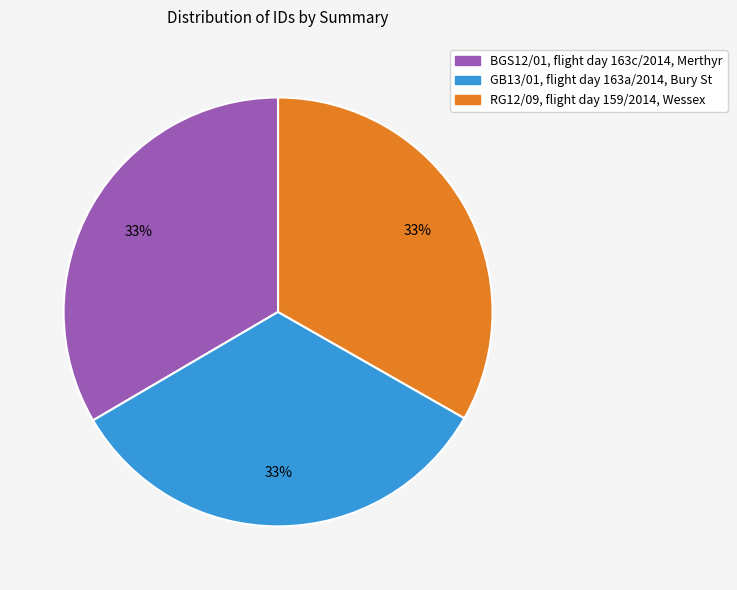

Does BGS12/01, flight day 163c/2014, Merthyr represent more than half of the total?

No